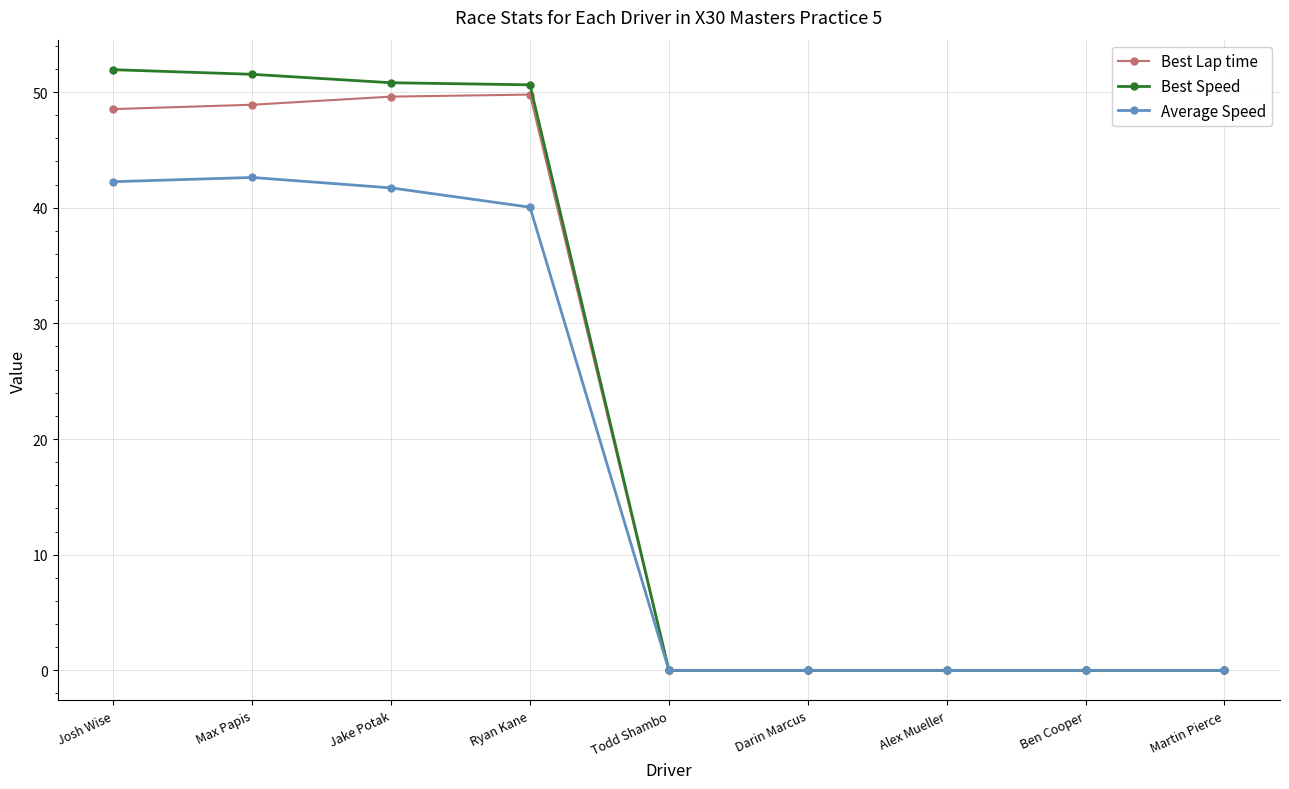

Which series has the widest spread of values?

Best Speed